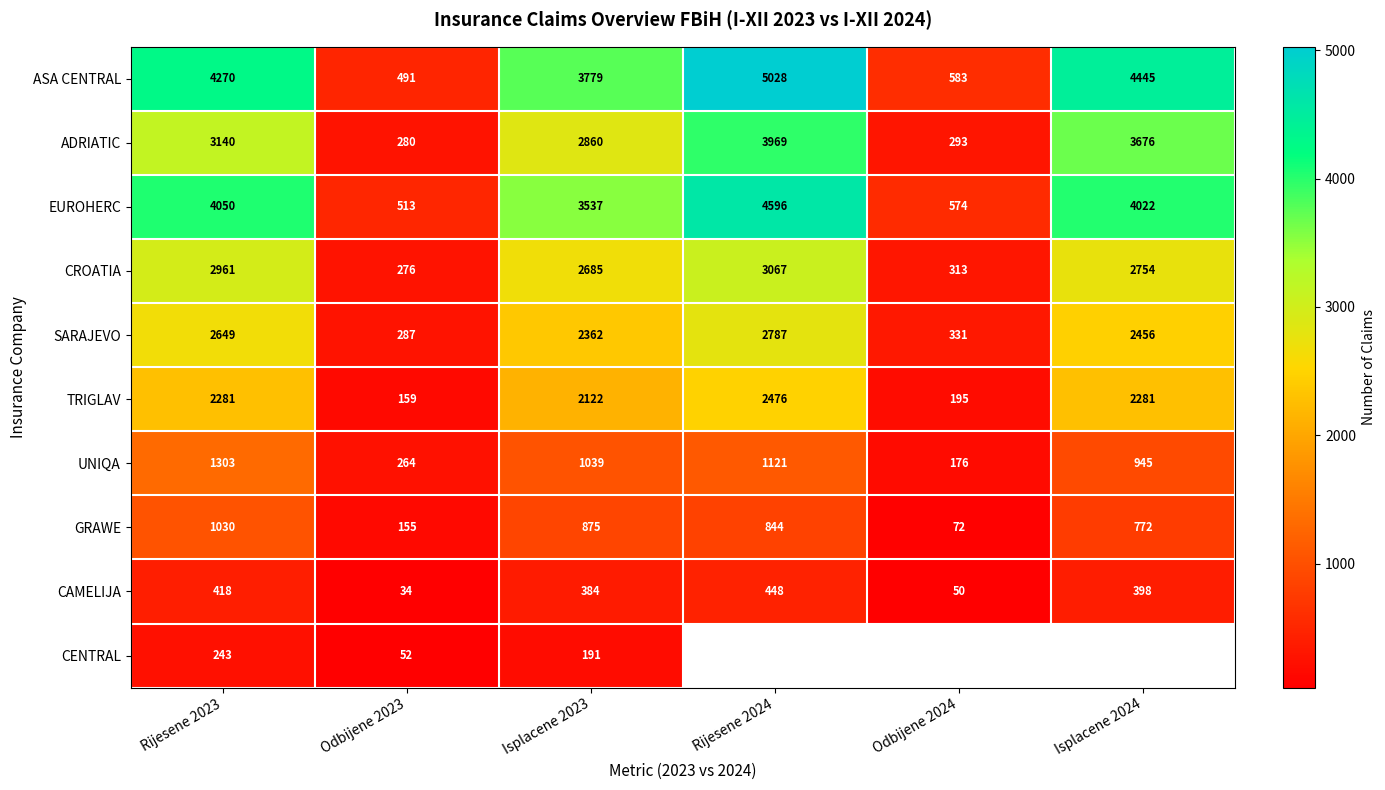

What is the difference between the maximum and minimum values in the EUROHERC series?

4083